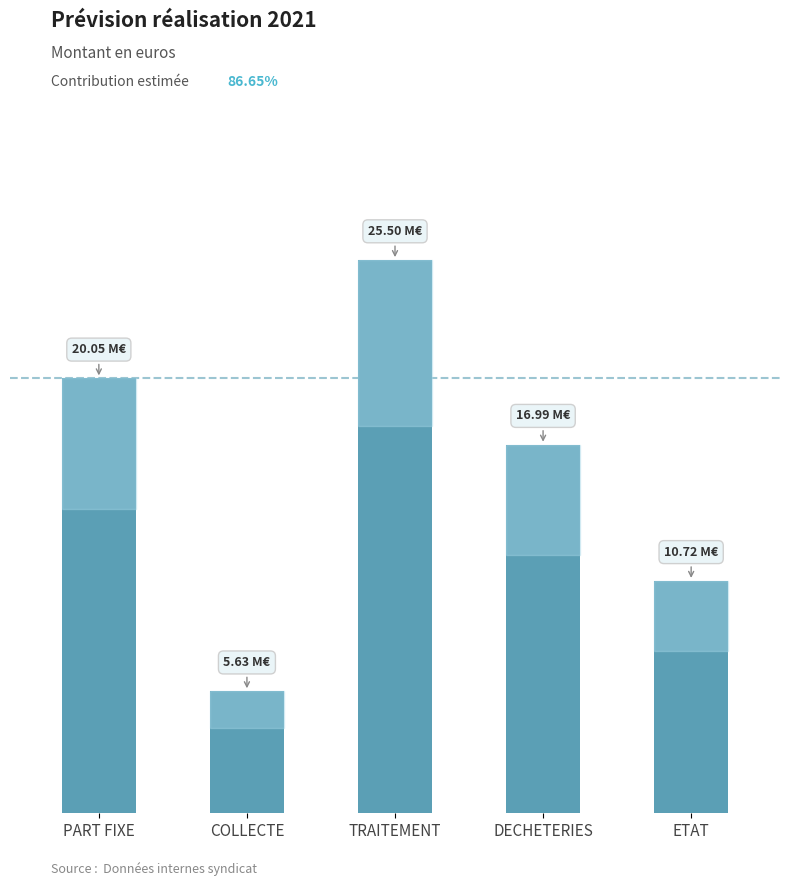

Reading left to right, list all the values displayed in this chart.

20048935.2	5630934.2	25500593.9	16992768.3	10716252.1